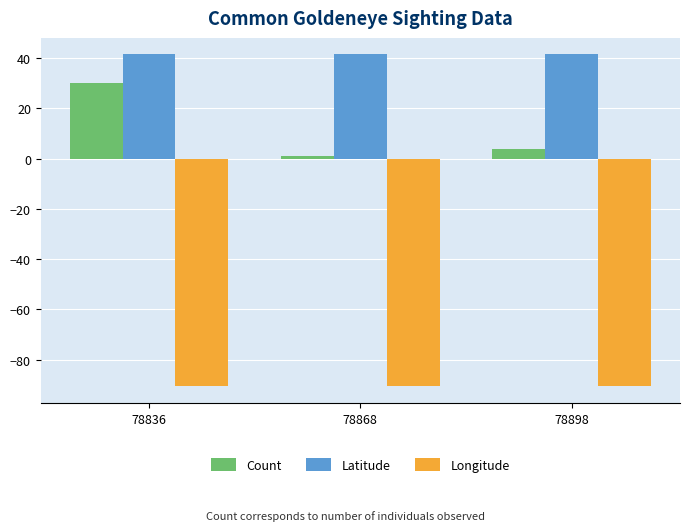

What is the highest value of the Longitude series?

-90.6